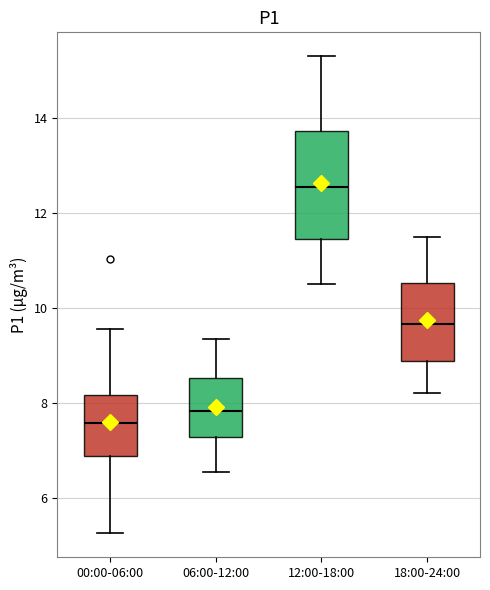

Reading left to right, read every box against the y-axis: the position of its median line, the range the box covers, and the ends of its whiskers. The values are not printed on the chart, so give them approximately, as read against the axis.

00:00-06:00: median 7.6, box 6.8 to 8.2, whiskers 5.2 to 9.6
06:00-12:00: median 7.8, box 7.2 to 8.6, whiskers 6.6 to 9.4
12:00-18:00: median 12.6, box 11.4 to 13.8, whiskers 10.6 to 15.4
18:00-24:00: median 9.6, box 8.8 to 10.6, whiskers 8.2 to 11.6